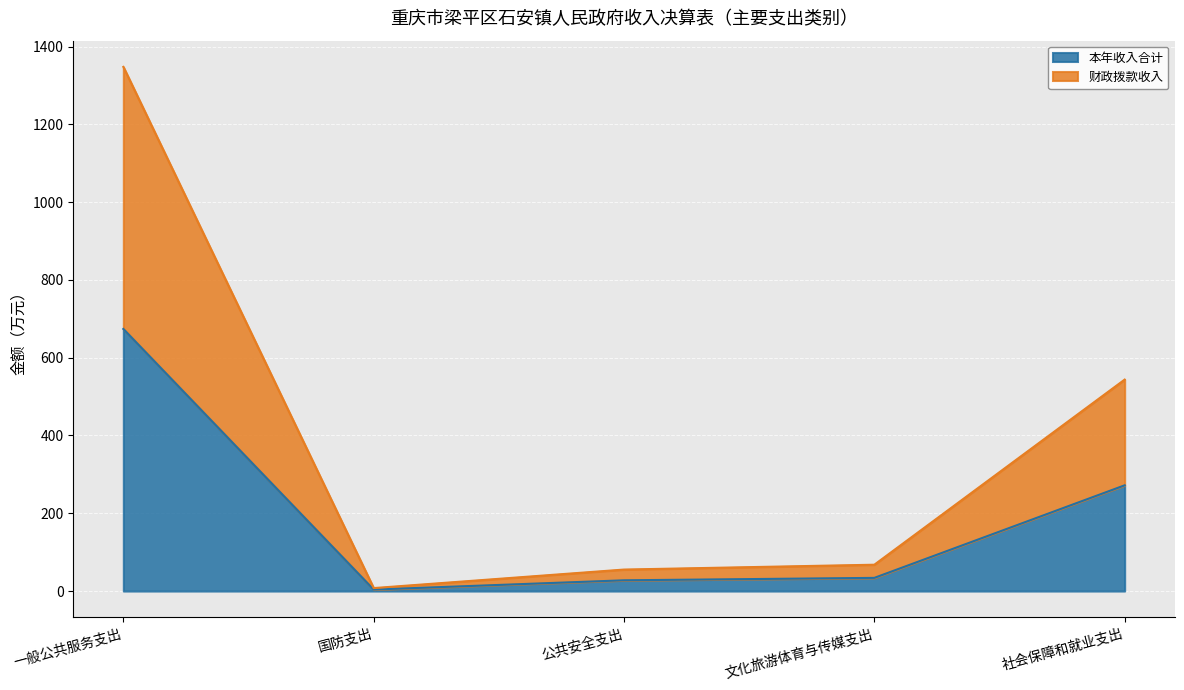

True or false: 本年收入合计 and 财政拨款收入 cross at least once.

False